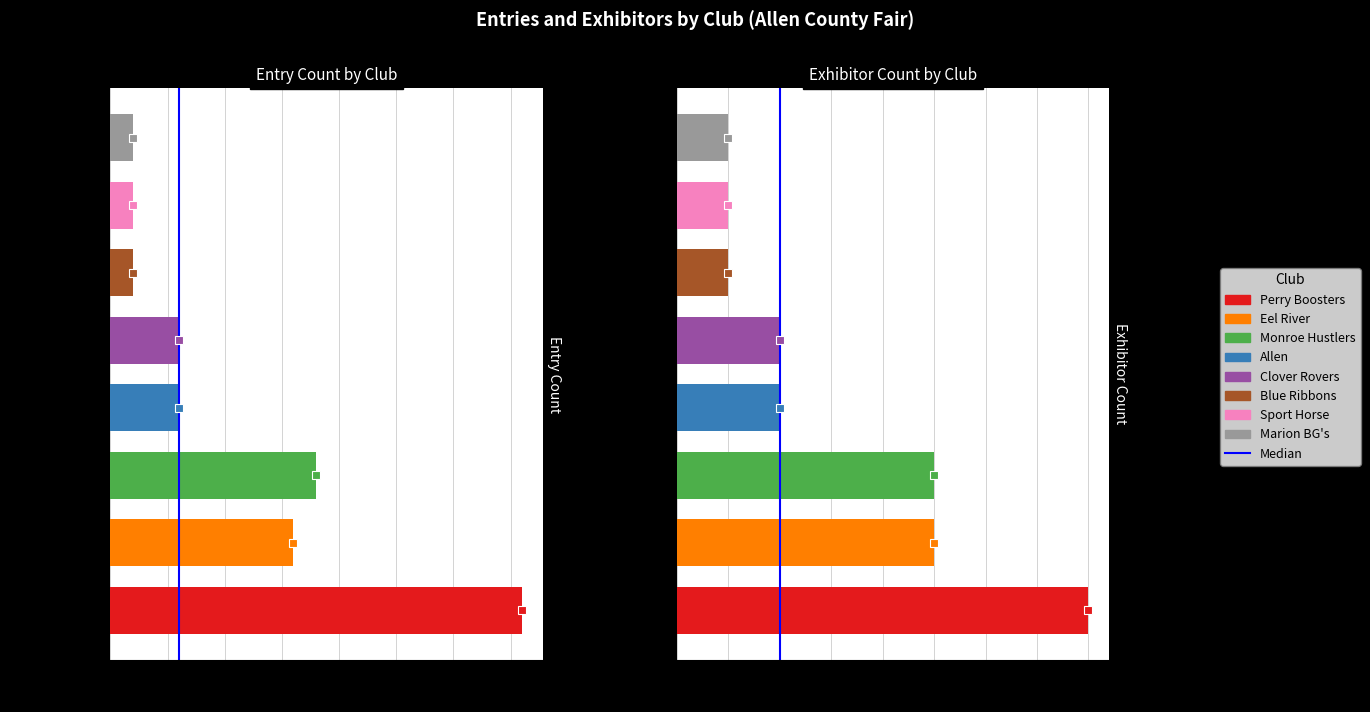

The entry_counts series shows 13 at Monroe Hustlers. True or false?

False